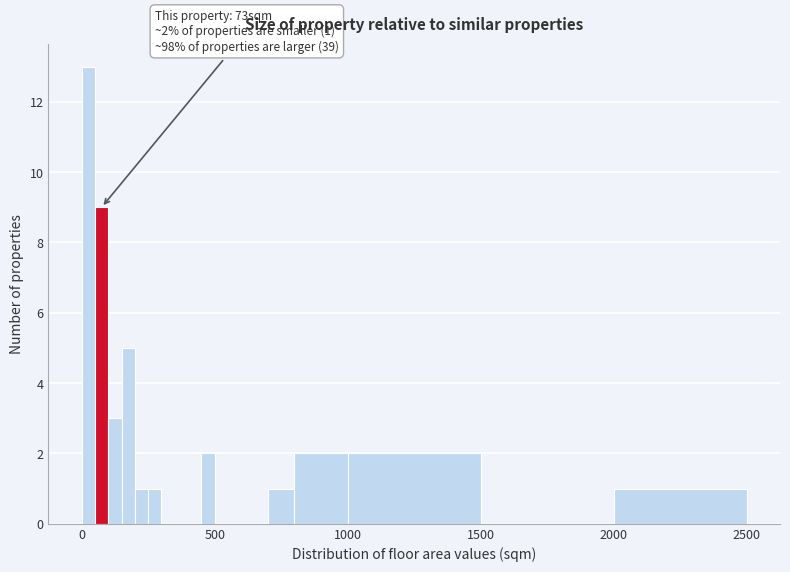

Around what value on the x-axis is the tallest bar? Give the approximate position of its centre, as read against the axis.

50